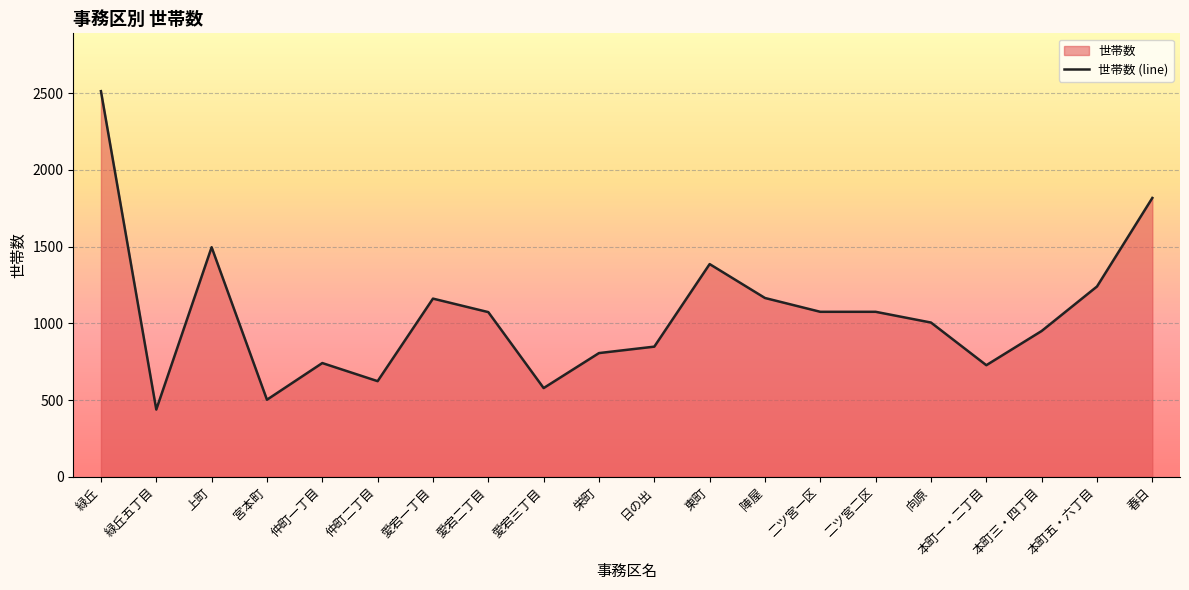

List the labels in order of value, largest first.

緑丘, 春日, 上町, 東町, 本町五・六丁目, 陣屋, 愛宕一丁目, 二ツ宮一区, 二ツ宮二区, 愛宕二丁目, 向原, 本町三・四丁目, 日の出, 栄町, 仲町一丁目, 本町一・二丁目, 仲町二丁目, 愛宕三丁目, 宮本町, 緑丘五丁目